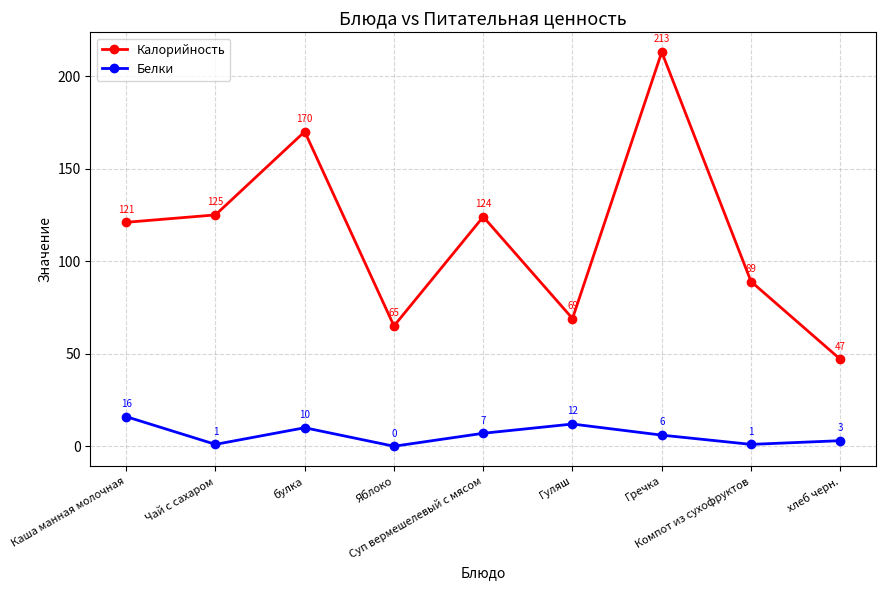

How many positive values does the Белки series have?

8